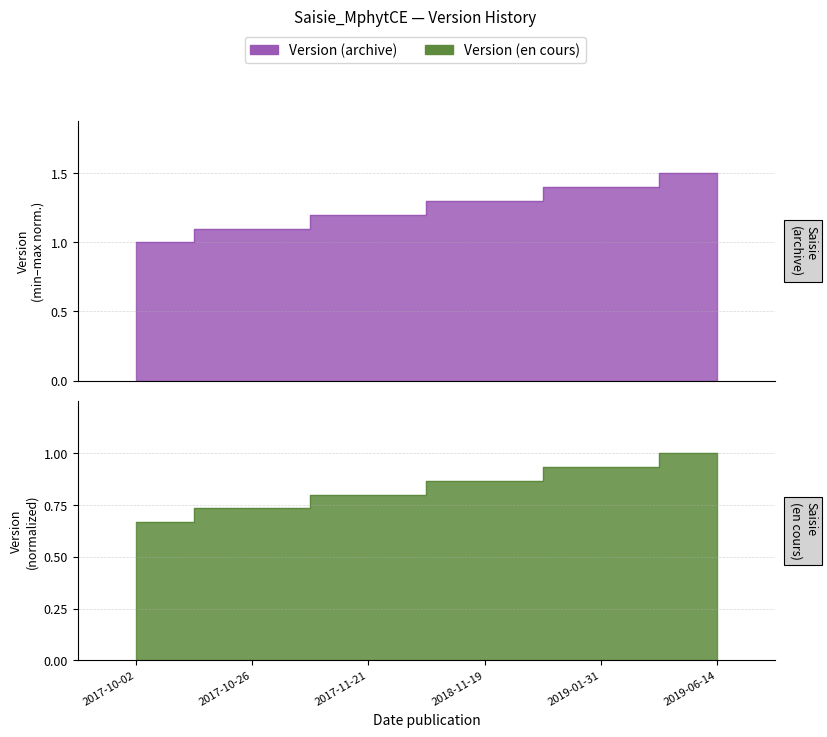

True or false: the data has more than 0 interior local peaks.

False